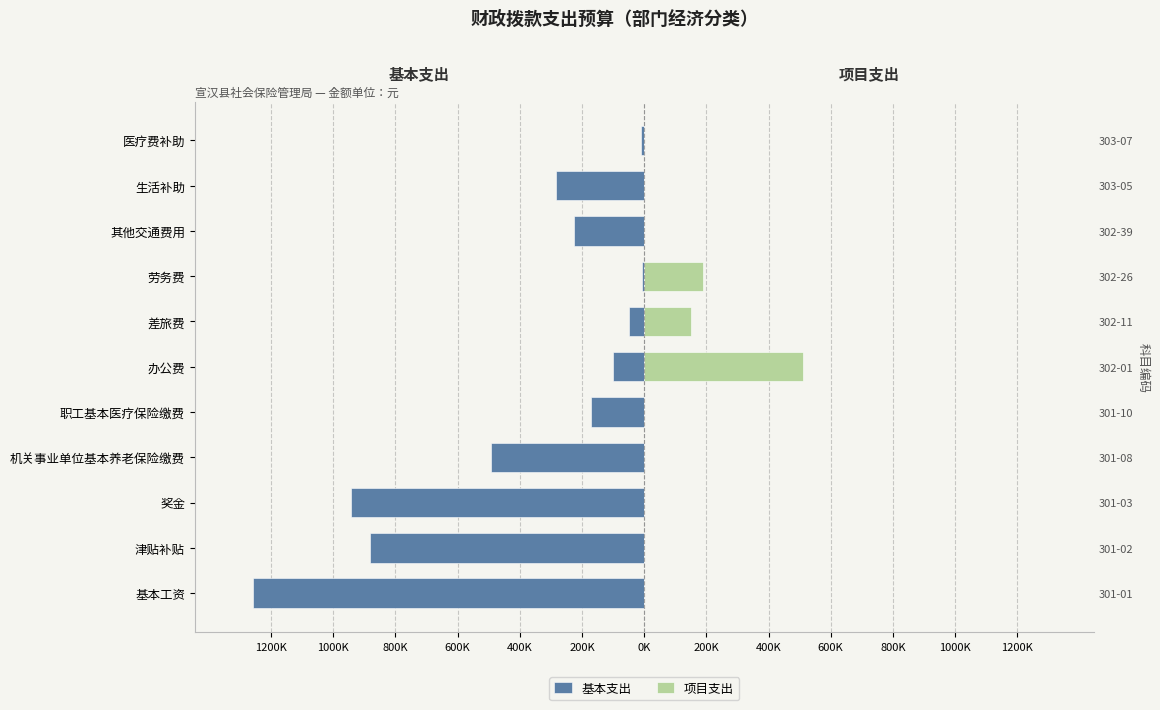

At how many categories does at least one series exceed -166691?

11